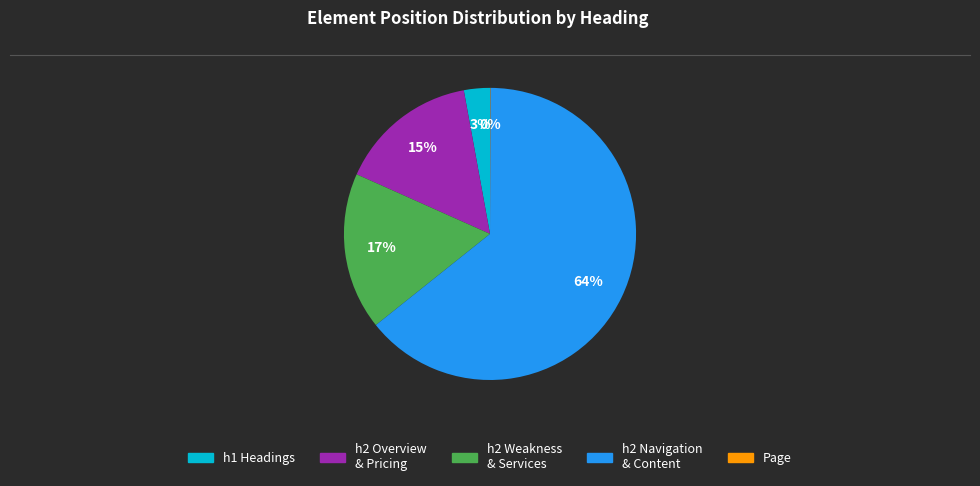

Does any single category account for the majority?

Yes